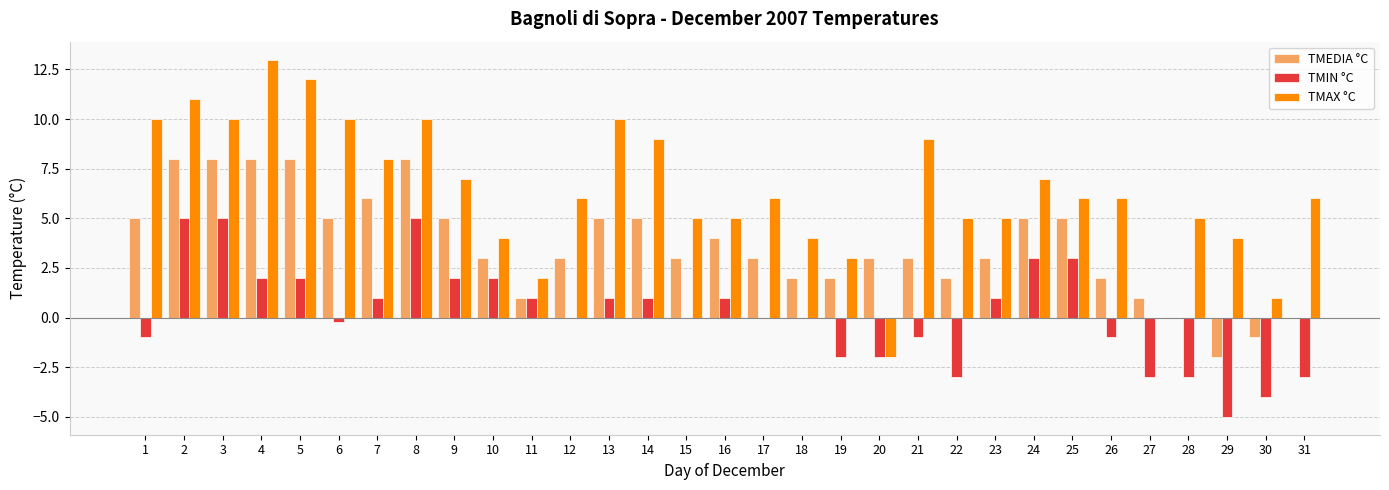

Reading left to right, extract all data points from this chart.

TMEDIA °C: 5.0	8.0	8.0	8.0	8.0	5.0	6.0	8.0	5.0	3.0	1.0	3.0	5.0	5.0	3.0	4.0	3.0	2.0	2.0	3.0	3.0	2.0	3.0	5.0	5.0	2.0	1.0	0.0	-2.0	-1.0	0.0
TMIN °C: -1.0	5.0	5.0	2.0	2.0	-0.2	1.0	5.0	2.0	2.0	1.0	0.0	1.0	1.0	0.0	1.0	0.0	0.0	-2.0	-2.0	-1.0	-3.0	1.0	3.0	3.0	-1.0	-3.0	-3.0	-5.0	-4.0	-3.0
TMAX °C: 10.0	11.0	10.0	13.0	12.0	10.0	8.0	10.0	7.0	4.0	2.0	6.0	10.0	9.0	5.0	5.0	6.0	4.0	3.0	-2.0	9.0	5.0	5.0	7.0	6.0	6.0	0.0	5.0	4.0	1.0	6.0